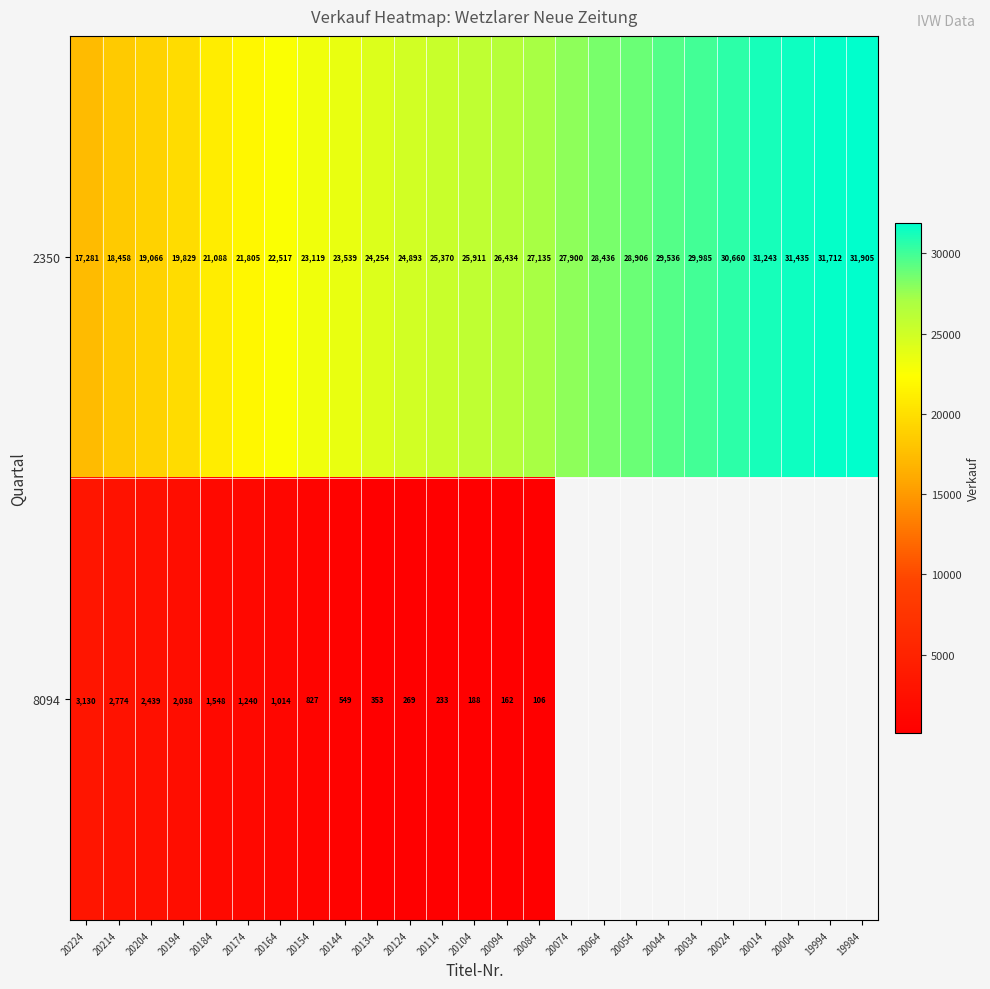

At 20094, list the series in order from largest to smallest.

2350, 8094